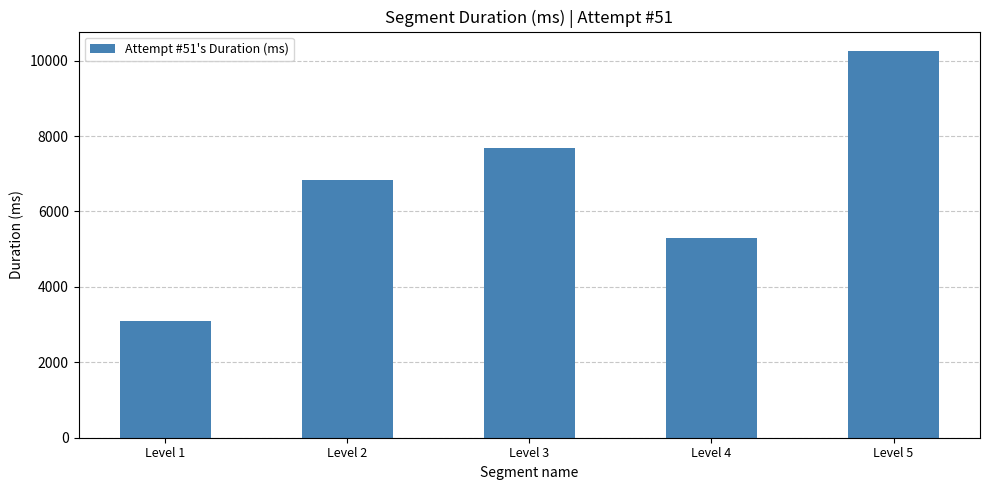

Does the chart contain stacked bars?

No